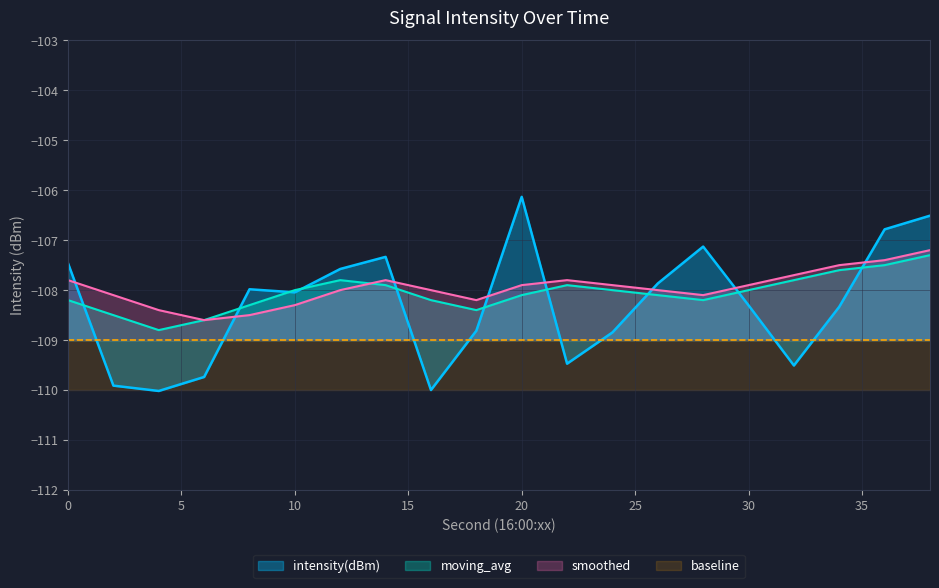

Is it true that smoothed equals -108.1 at 28?

True